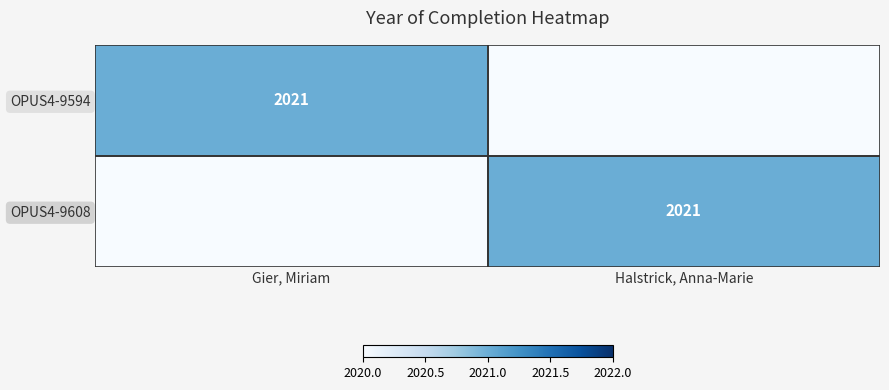

The OPUS4-9608 series shows 1346 at Halstrick, Anna-Marie. True or false?

False